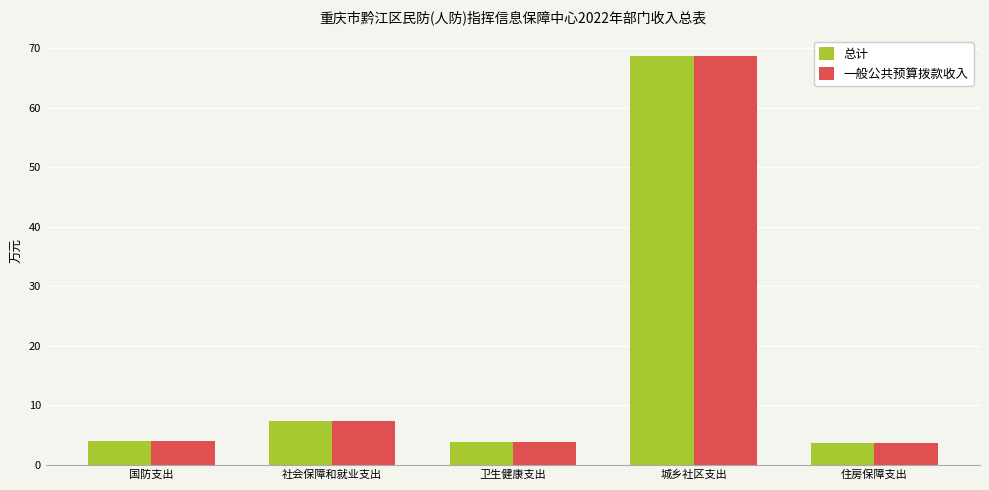

At which category does the chart reach its peak across all series?

城乡社区支出